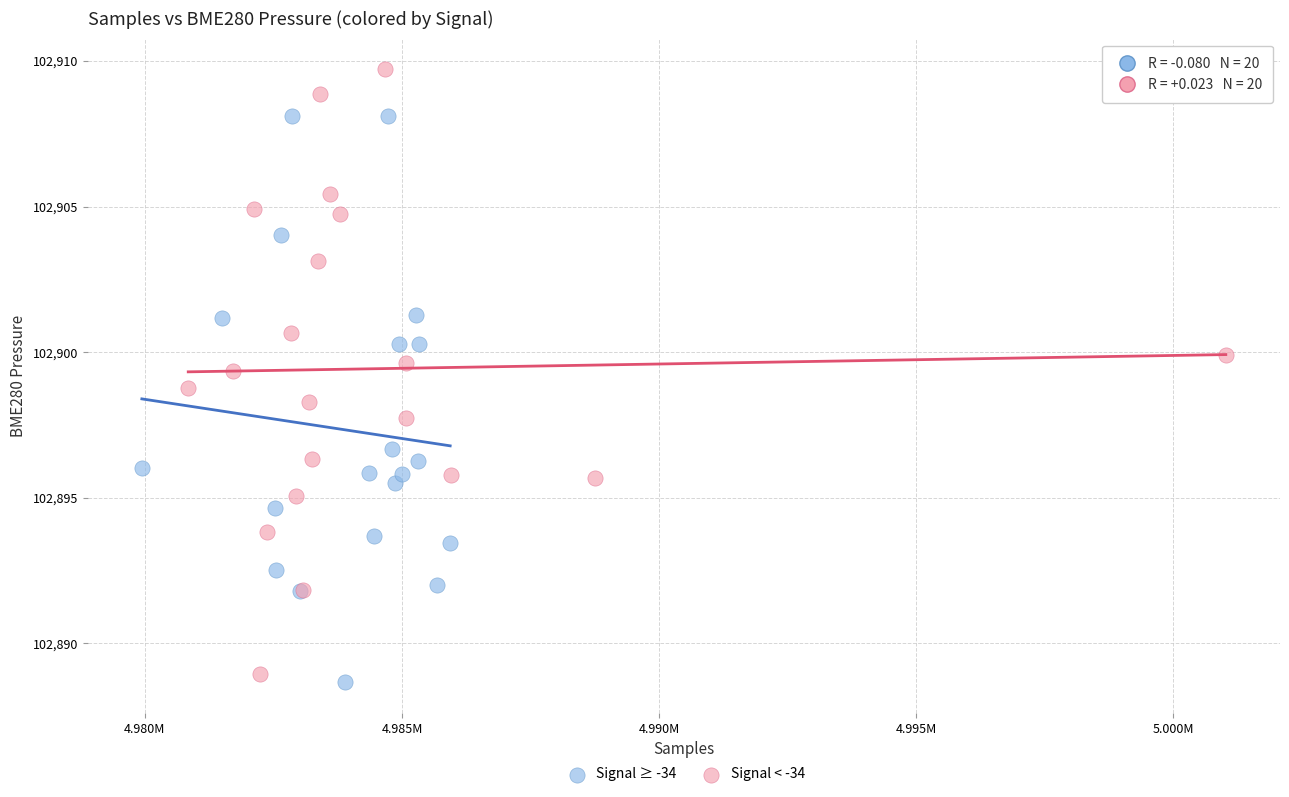

What are all the series names shown in the legend?

Signal ≥ -34, Signal < -34